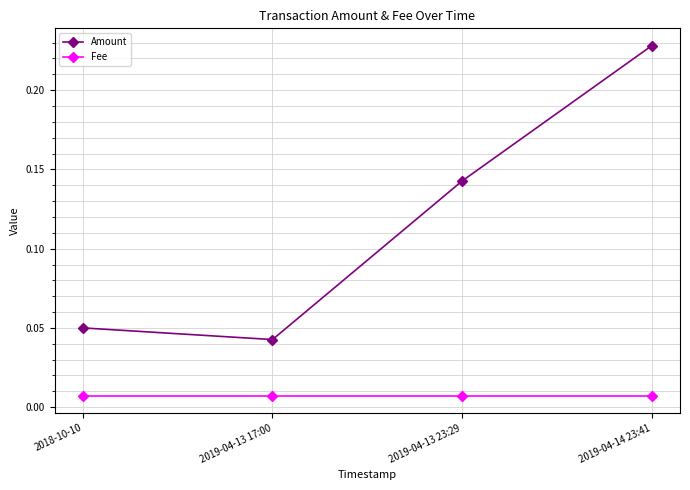

True or false: Amount and Fee intersect in this chart.

False